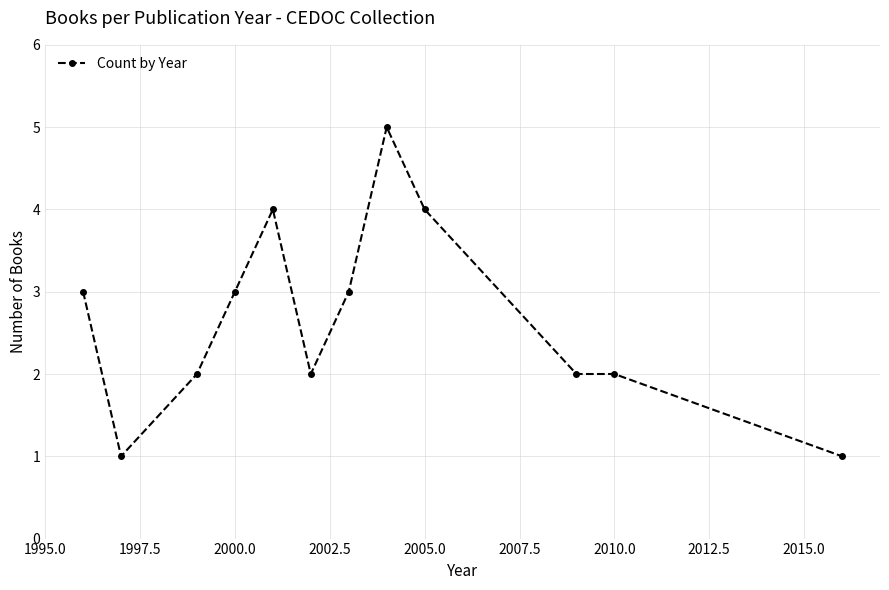

What is the maximum value shown in the chart?

5